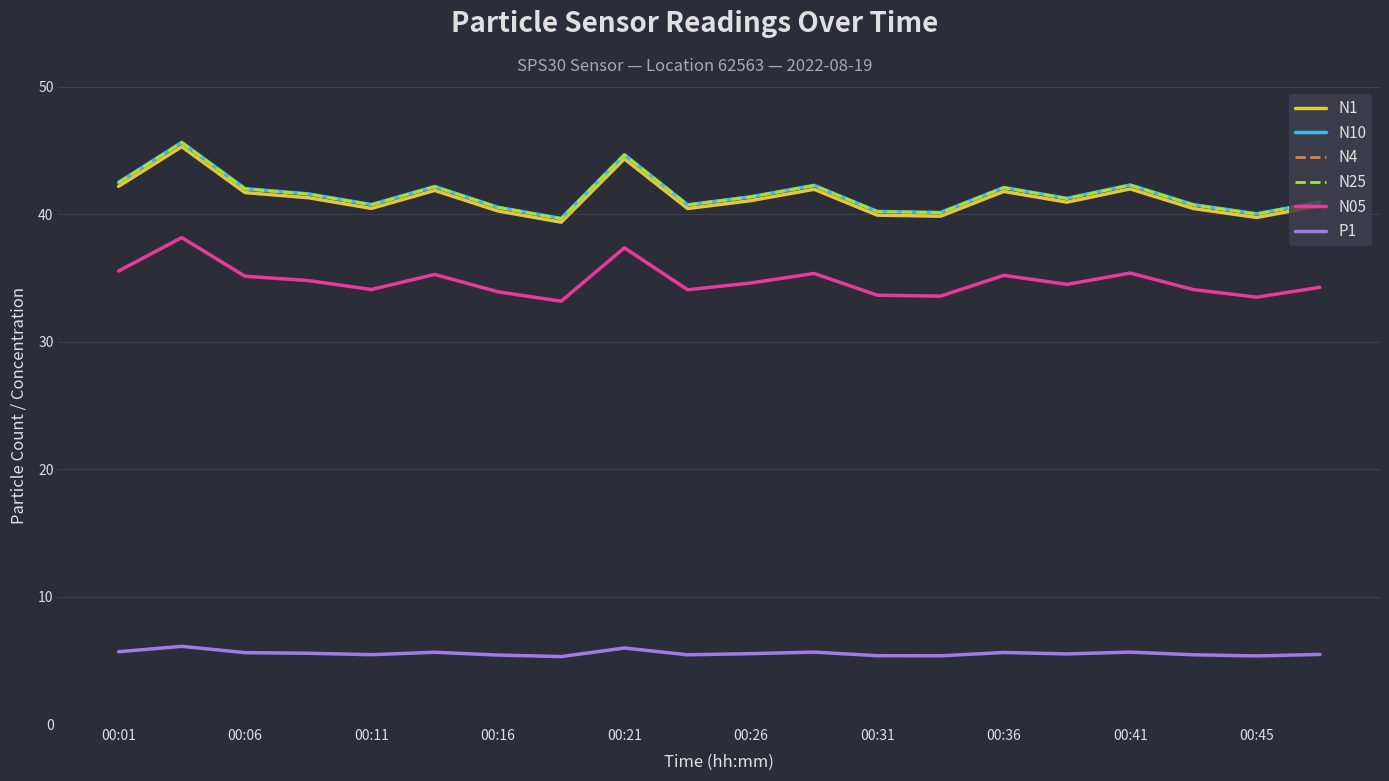

What is the difference between the maximum and minimum values in the N1 series?

5.9